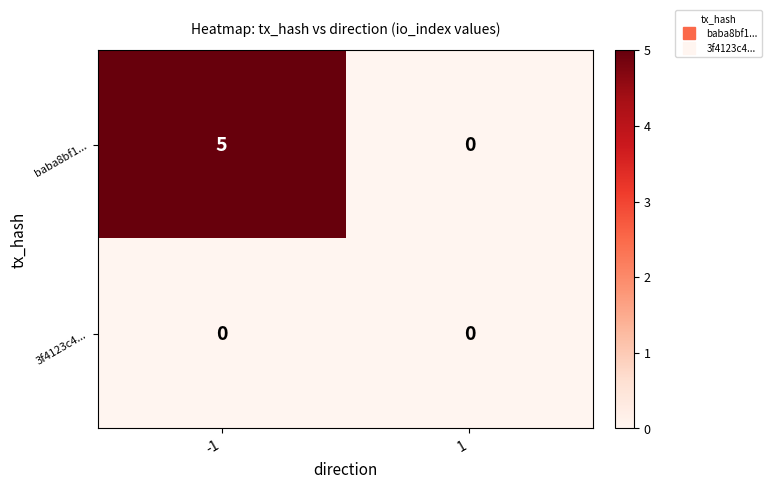

What is the difference between the maximum and minimum values in the baba8bf1... series?

5